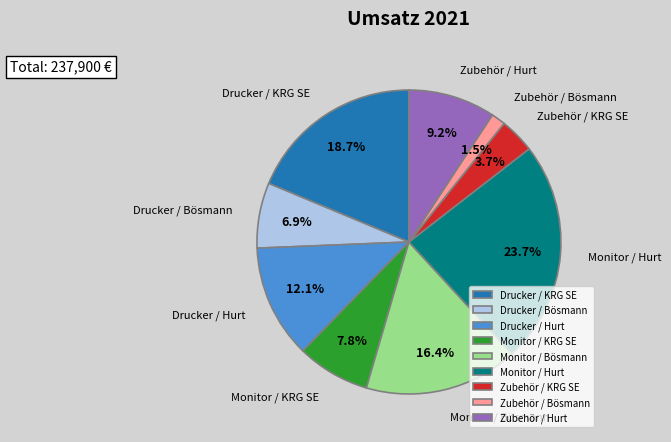

To the nearest percent, what is the difference between the largest and smallest slice percentages?

22%